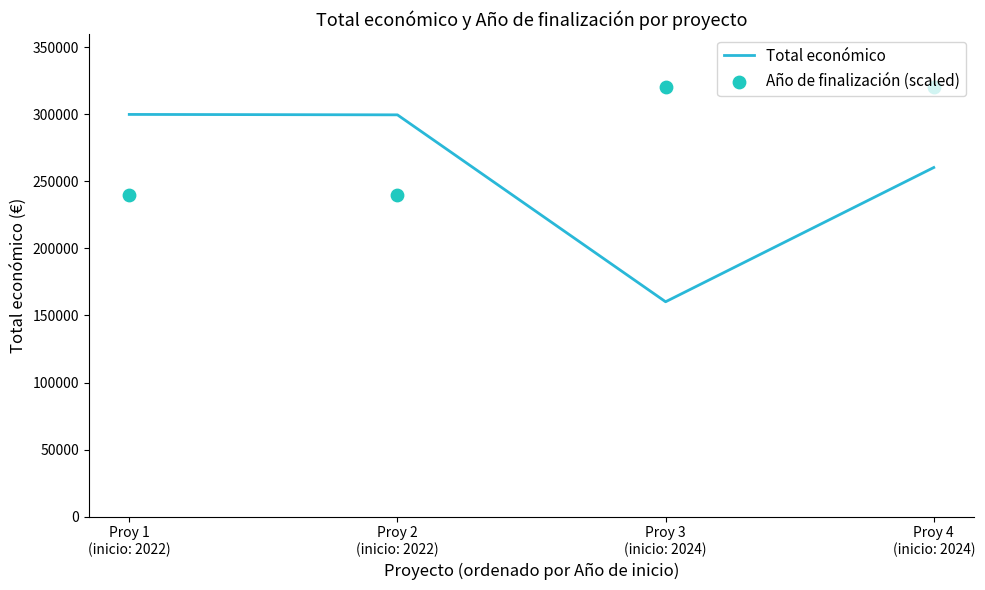

What is the total value across all series at Proy 4
(inicio: 2024)?

580325